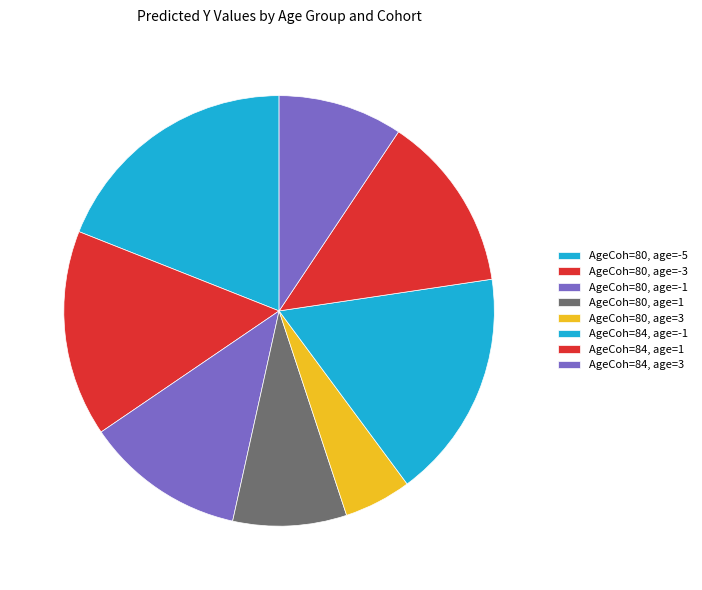

What is the change in value from AgeCoh=80, age=3 to AgeCoh=84, age=3?

+1.4